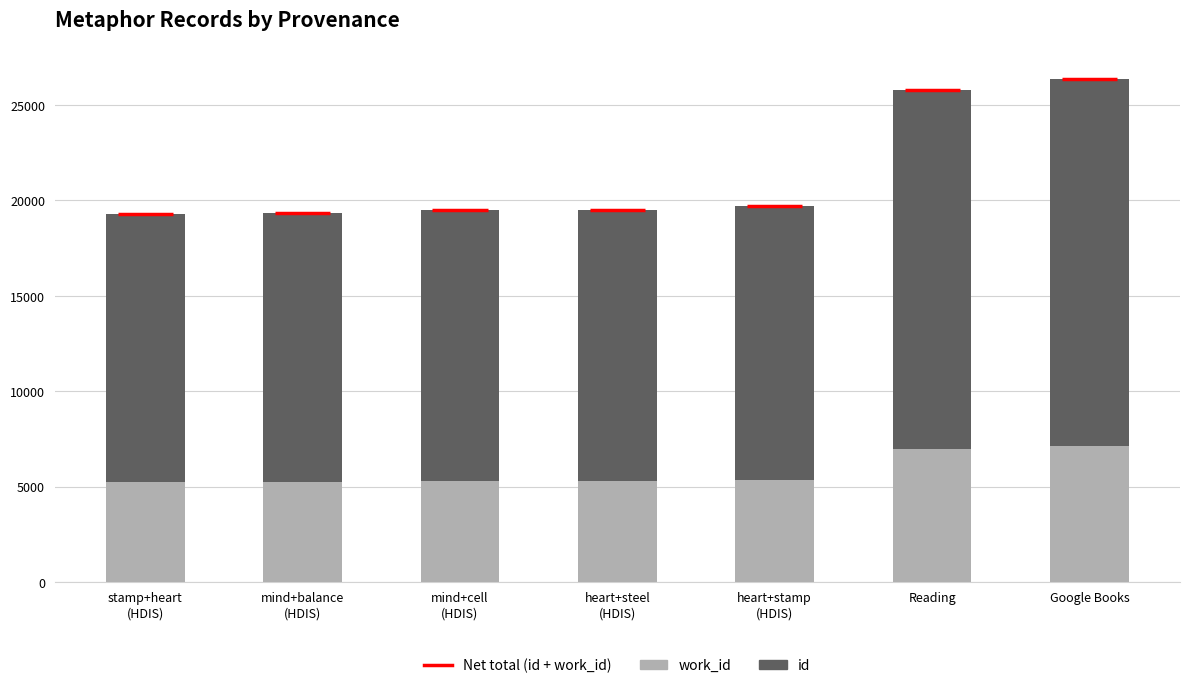

What are all the series names shown in the legend?

work_id, id